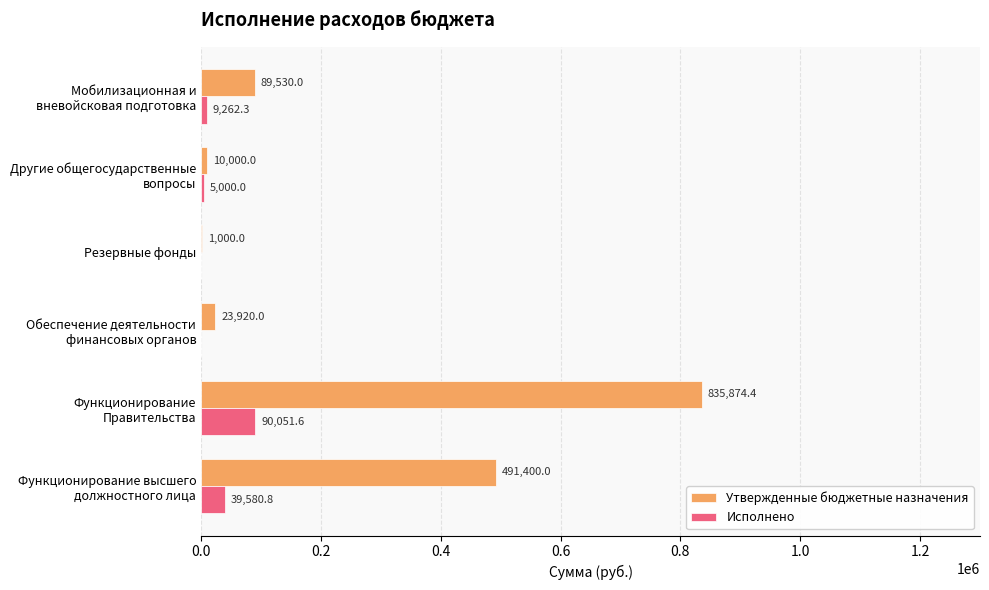

True or false: Исполнено has a value of 0.0 at Резервные фонды.

True